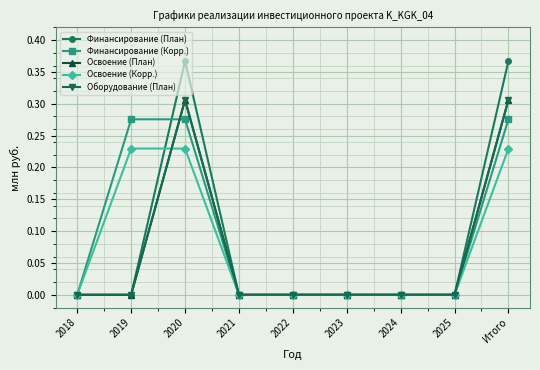

At which label is Финансирование (Корр.) closest to 0?

2018